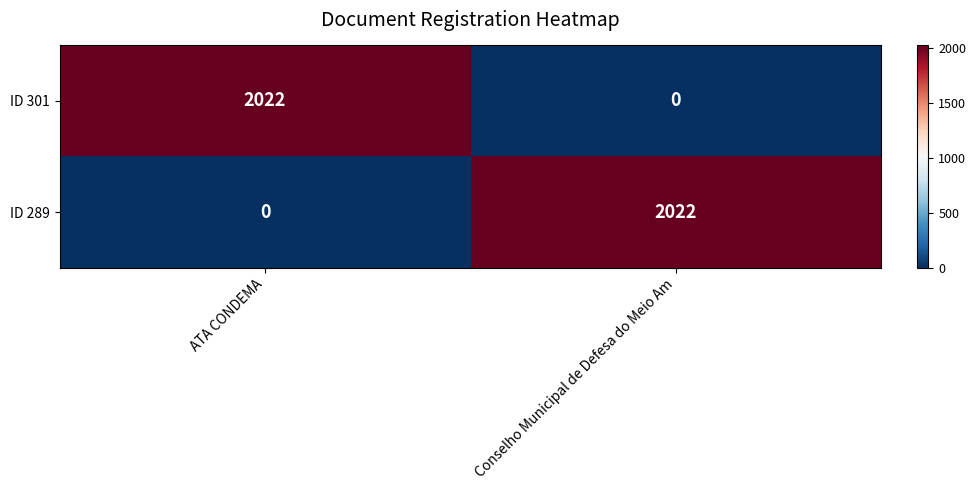

Is it true that ID 289 equals 0 at ATA CONDEMA?

True